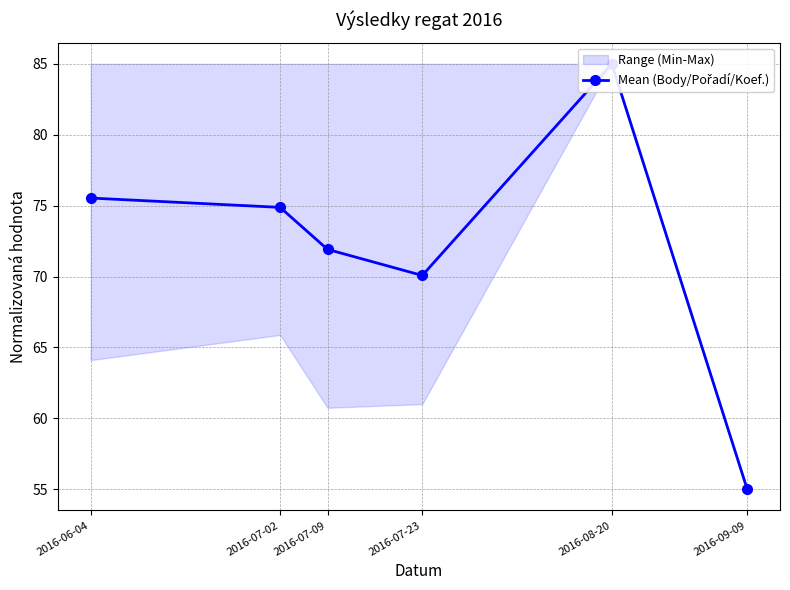

What is the average value?

72.1